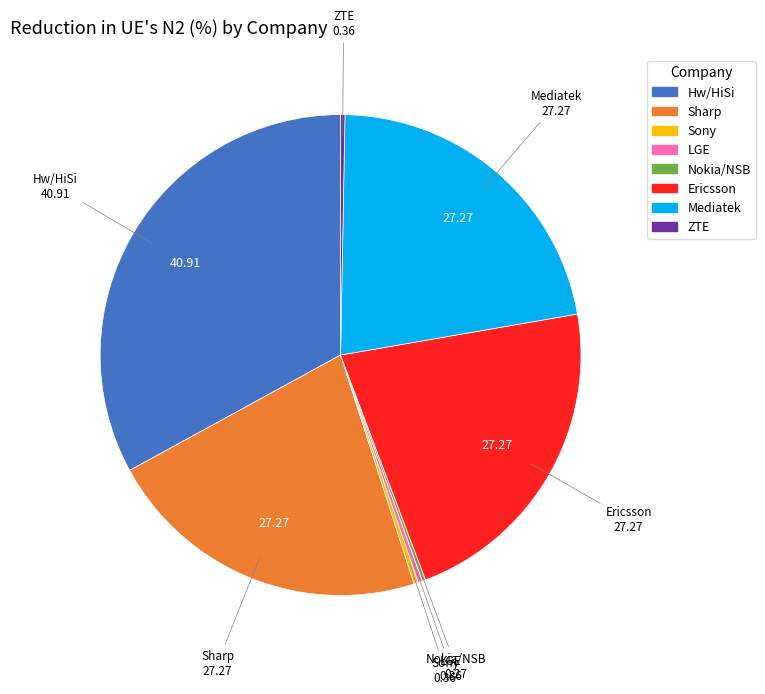

Between LGE and Hw/HiSi, which is larger?

Hw/HiSi